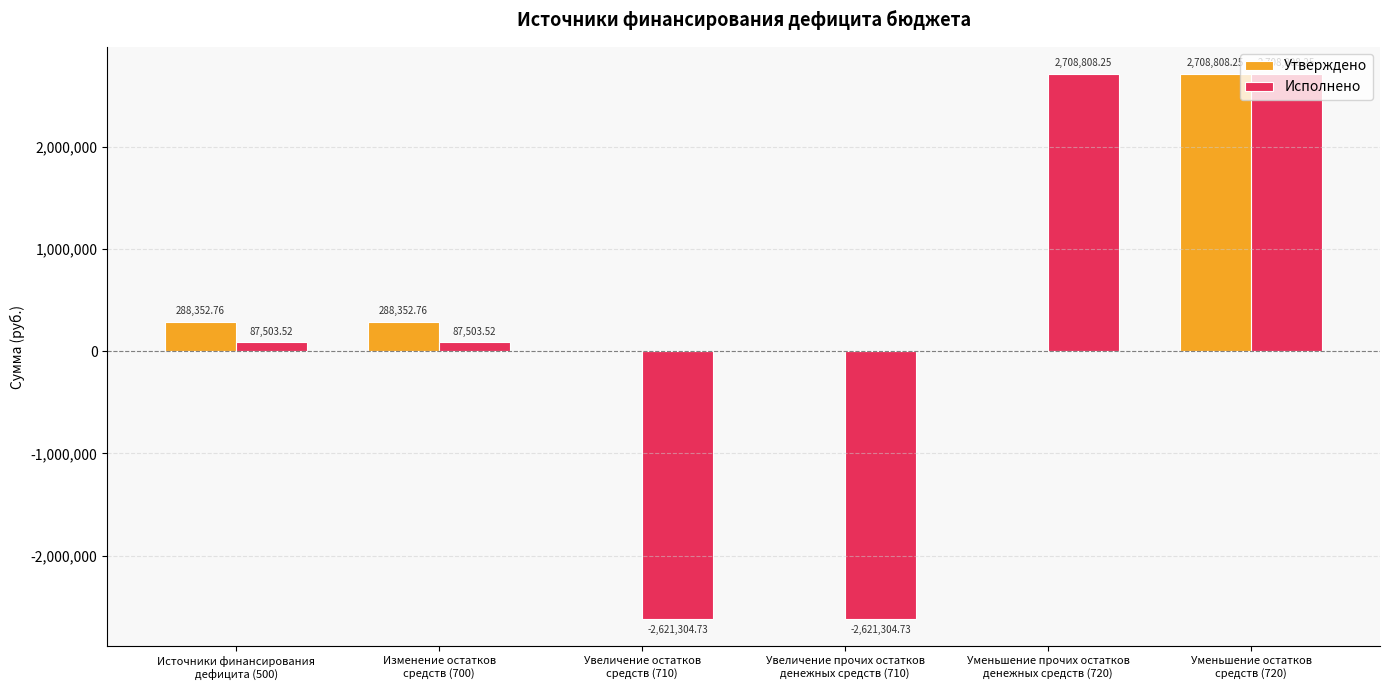

The value of Исполнено at Источники финансирования
дефицита (500) is 87503.5. True or false?

True